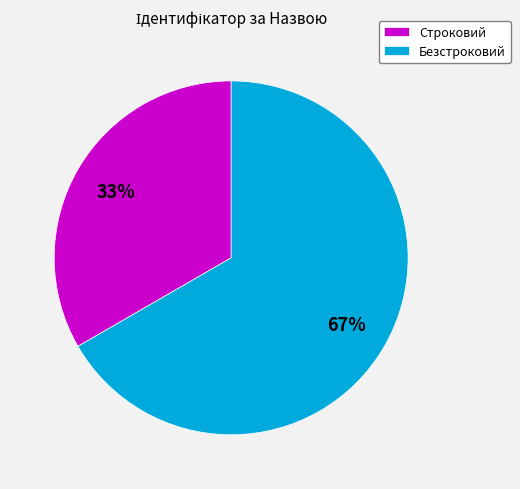

Is it true that Строковий is 22% of the pie?

False